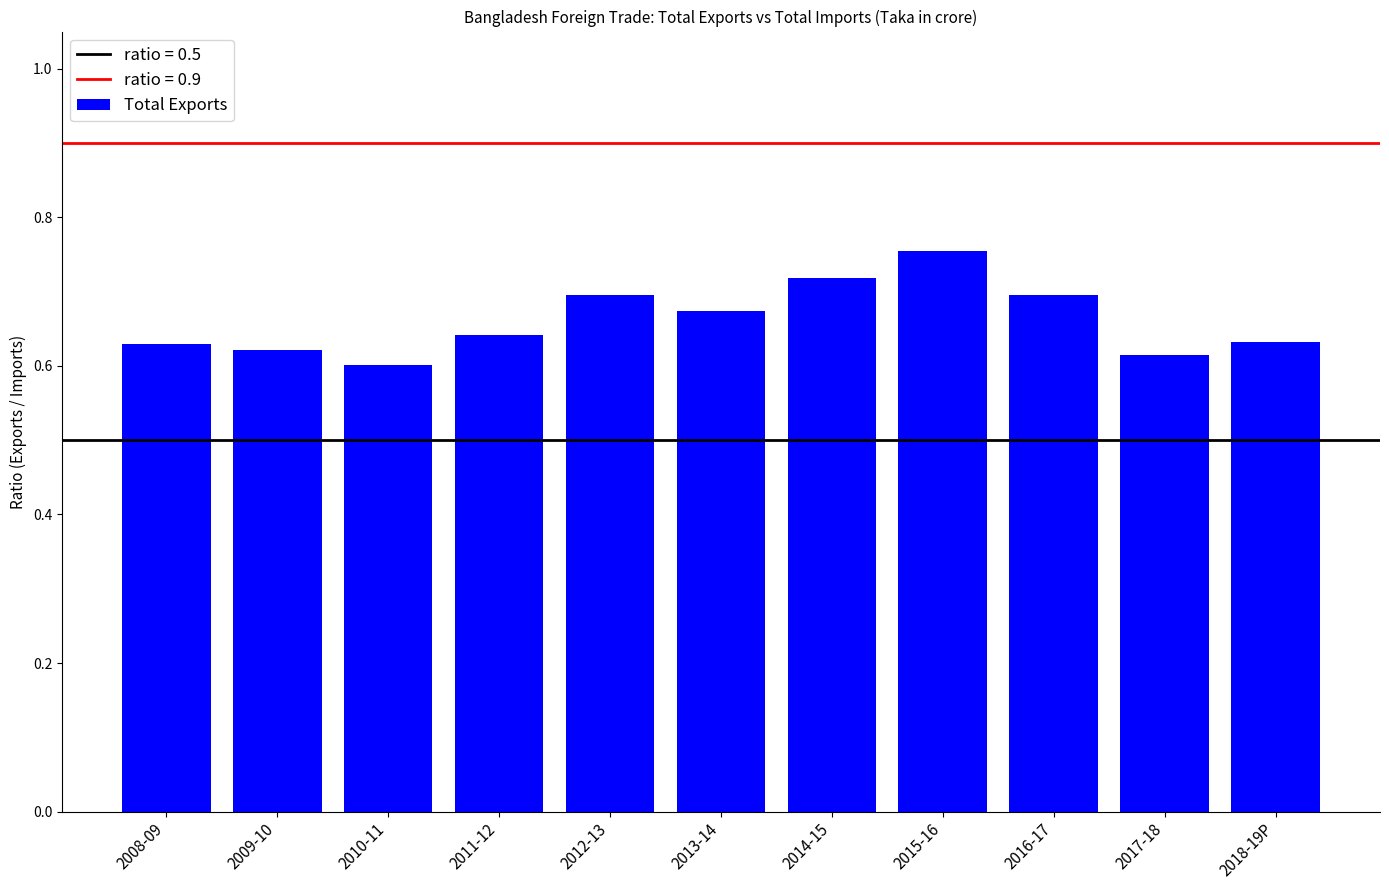

At which category does the chart reach its minimum across all series?

2010-11